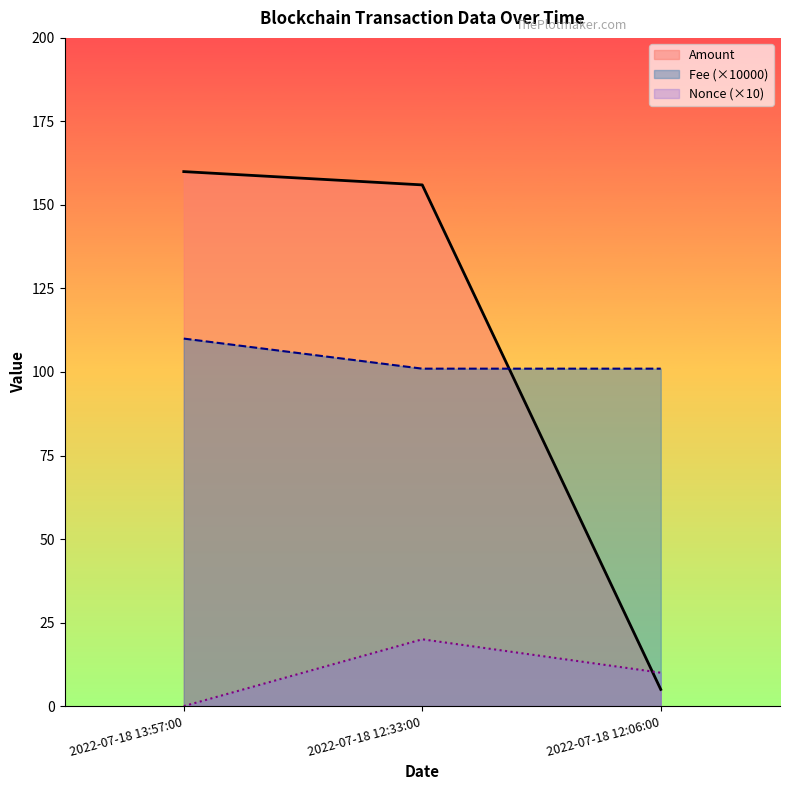

Is the value of Nonce (×10) at 2022-07-18 12:33:00 greater than the value of Fee (×10000) at 2022-07-18 12:06:00?

No